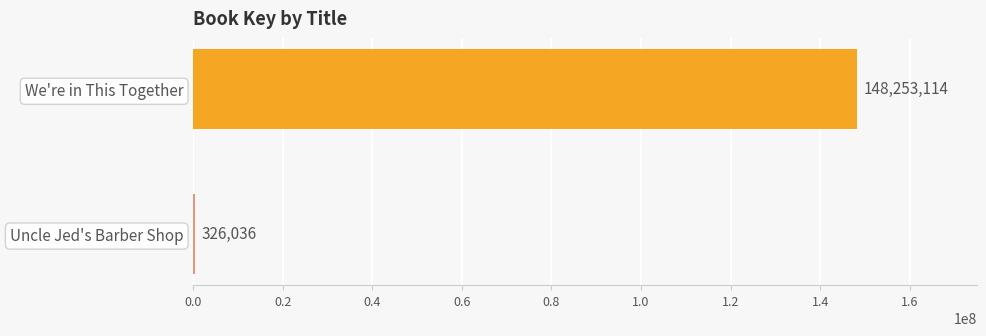

At which category does the chart reach its peak across all series?

We're in This Together